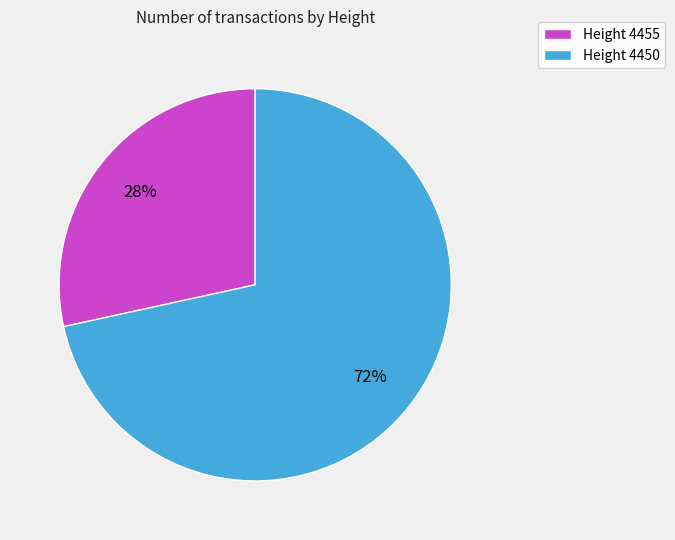

Which slice is the smallest?

Height 4455